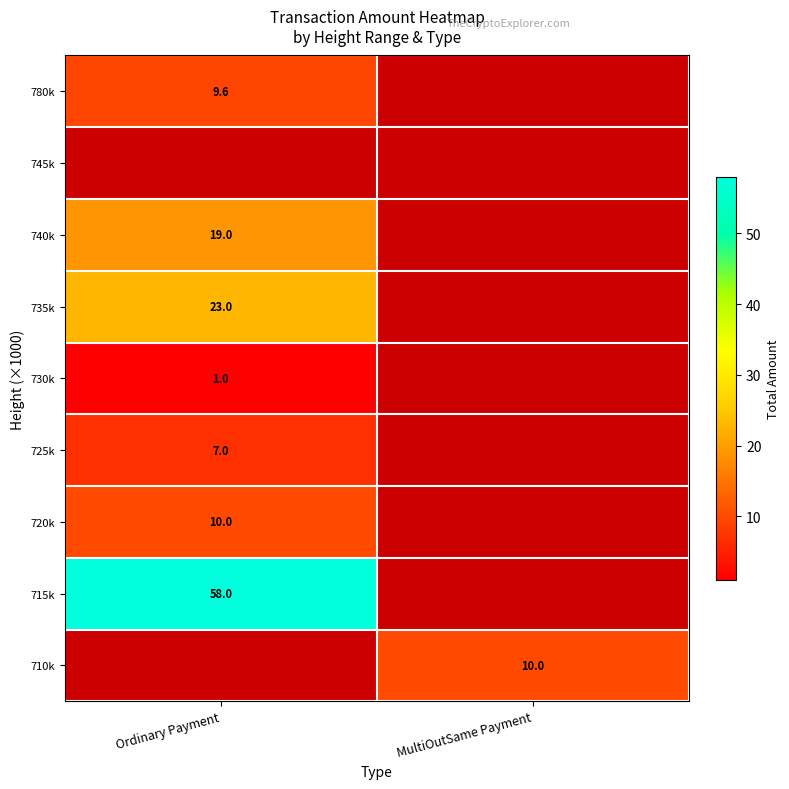

The value of 735k at Ordinary Payment is 23.0. True or false?

True